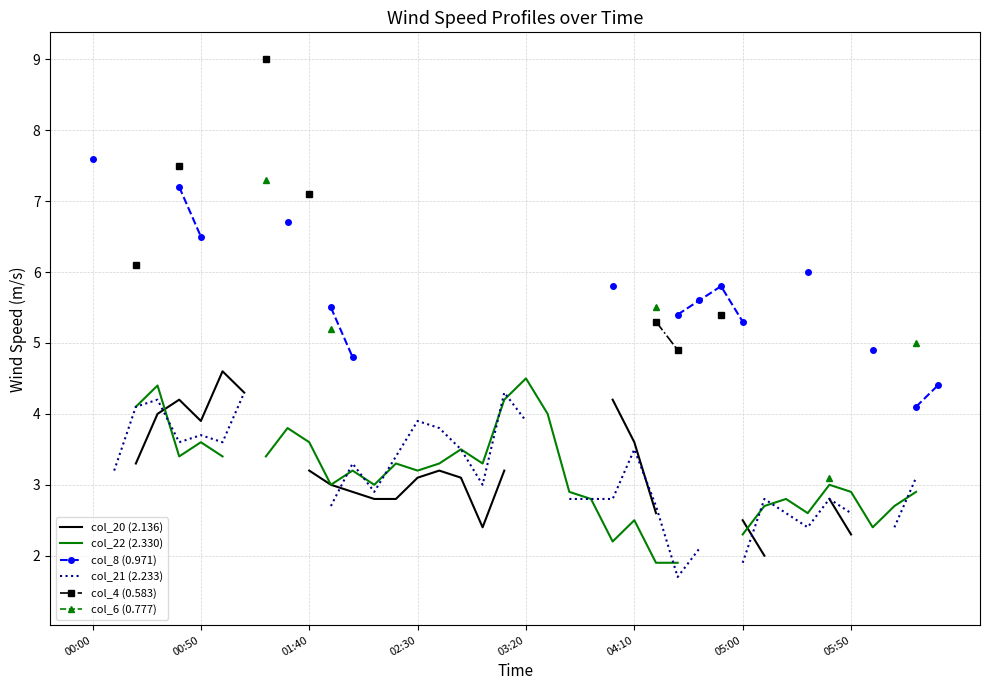

True or false: col_20 (2.136) has a value of 2.8 at 34.

True